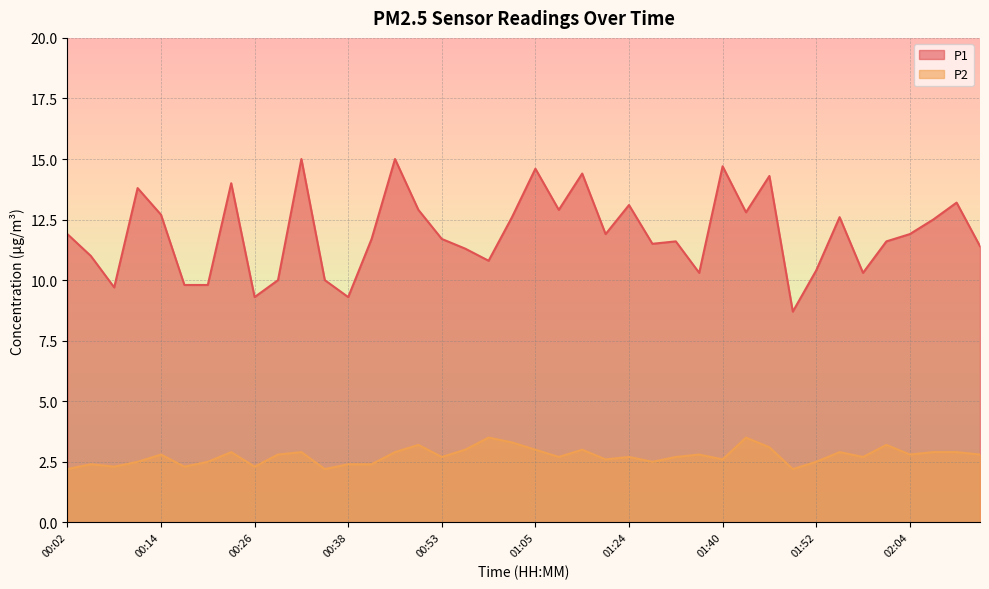

How many lines are shown in the chart?

2